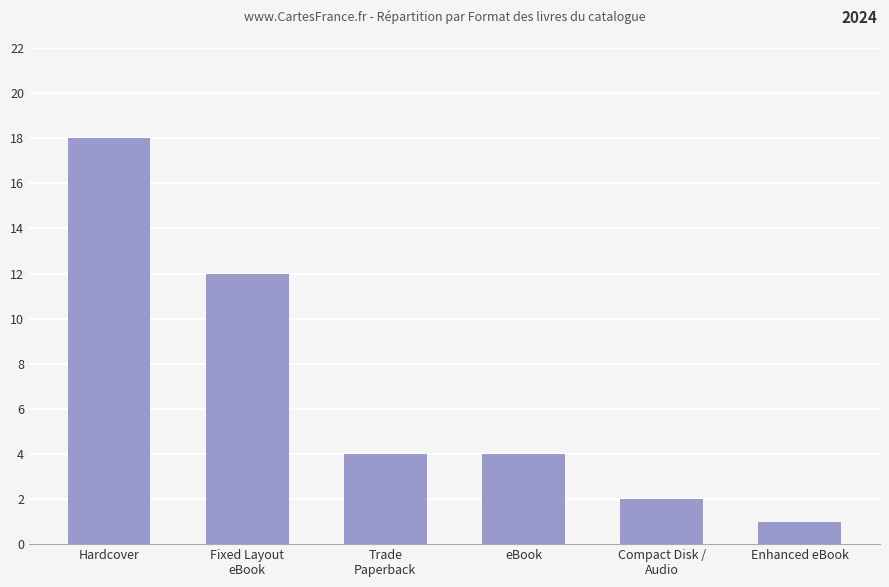

Reading right to left, list all the values displayed in this chart.

1	2	4	4	12	18